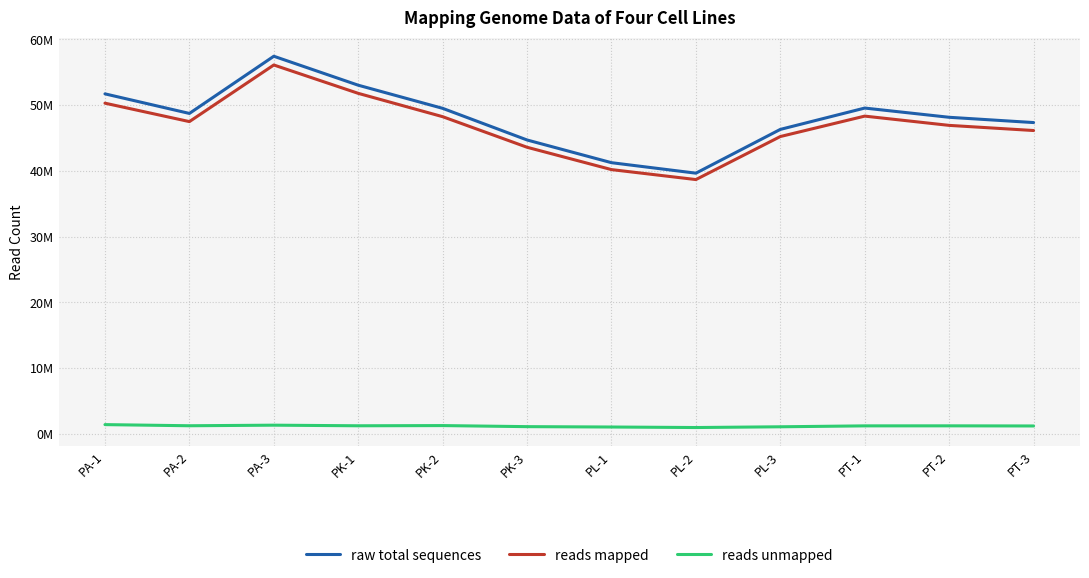

Reading right to left, extract all data points from this chart.

raw total sequences: 47355466	48158550	49562054	46316032	39659154	41253362	44706604	49519046	53037842	57443146	48744688	51721668
reads mapped: 46145132	46928164	48336744	45230536	38686512	40202052	43599314	48250196	51799298	56112748	47502152	50305578
reads unmapped: 1210334	1230386	1225310	1085496	972642	1051310	1107290	1268850	1238544	1330398	1242536	1416090